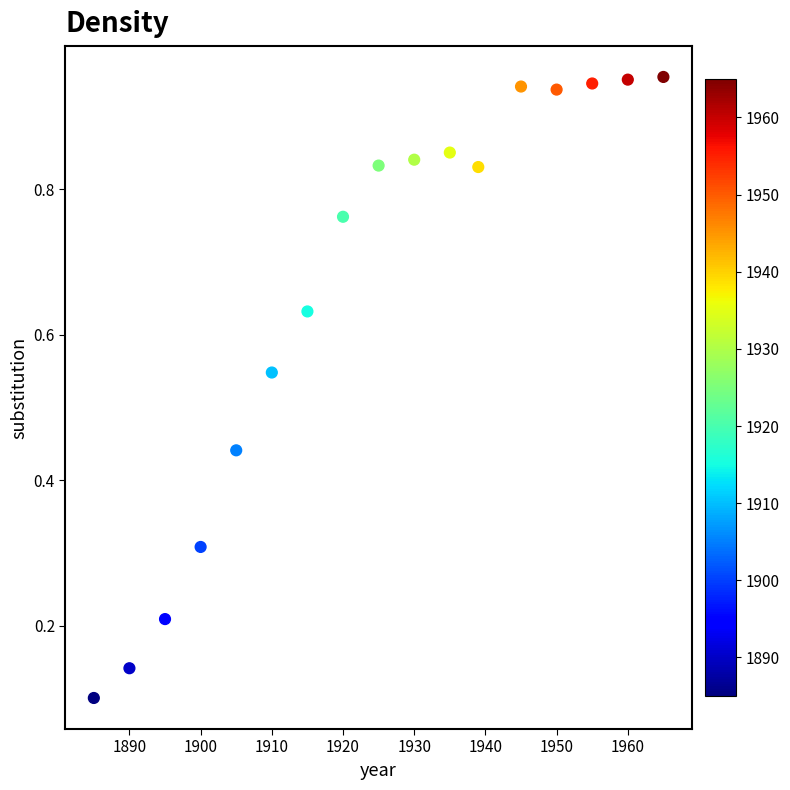

What is the range of X values (max minus min)?

80.0